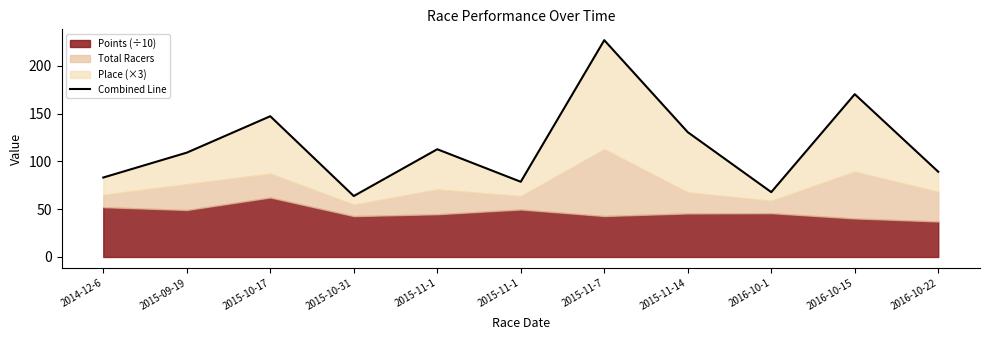

Where is the first local maximum?

2015-10-17